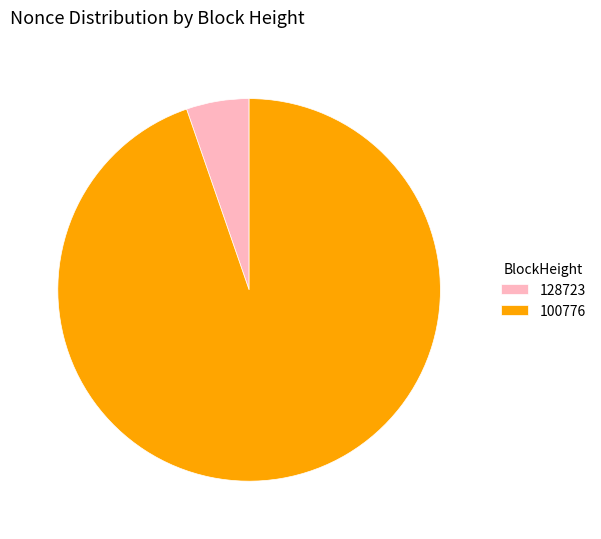

How many segments does this pie chart have?

2